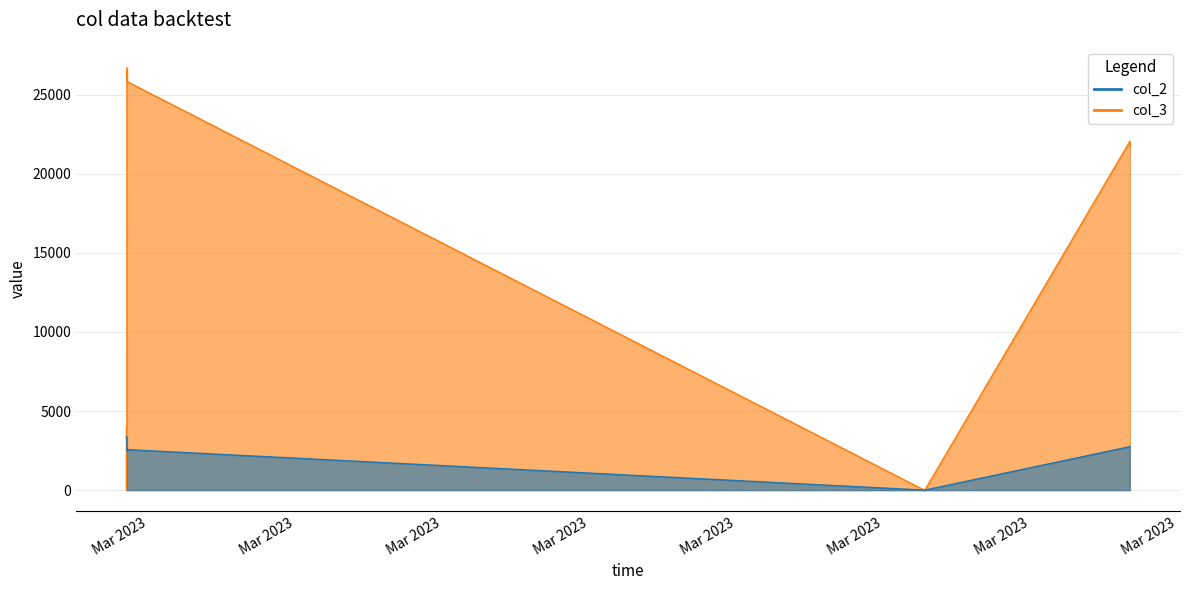

How many interior local peaks does the col_2 series have?

1